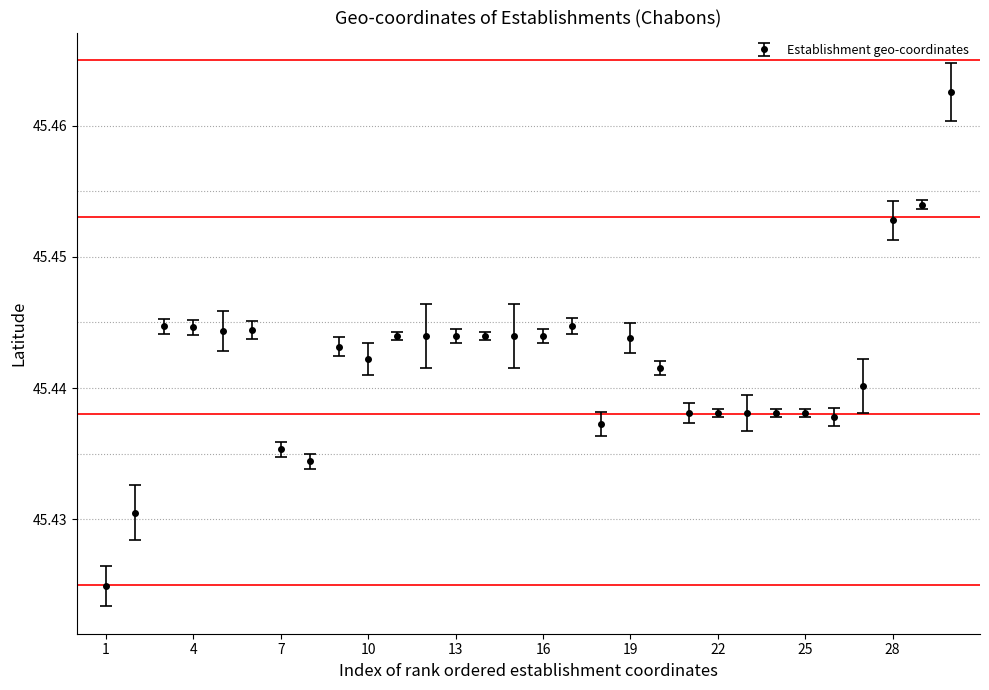

True or false: there are more than 1 points higher than both neighbors.

True